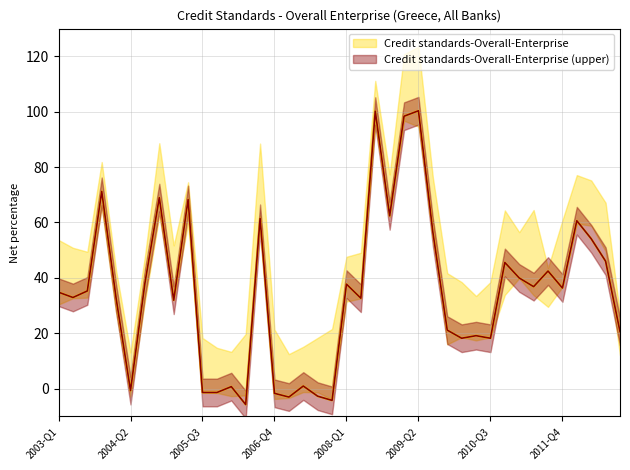

Reading left to right, extract all data points from this chart.

Credit standards-Overall-Enterprise: 2003-Q1=34.8	2003-Q2=32.9	2003-Q3=35.3	2003-Q4=71.2	2004-Q1=32.6	2004-Q2=-0.7	2004-Q3=38.1	2004-Q4=69.0	2005-Q1=31.9	2005-Q2=68.3	2005-Q3=-1.4	2005-Q4=-1.4	2006-Q1=0.7	2006-Q2=-5.7	2006-Q3=61.5	2006-Q4=-1.7	2007-Q1=-3.0	2007-Q2=0.9	2007-Q3=-2.7	2007-Q4=-4.2	2008-Q1=37.7	2008-Q2=32.7	2008-Q3=100.2	2008-Q4=62.4	2009-Q1=98.4	2009-Q2=100.3	2009-Q3=56.5	2009-Q4=21.1	2010-Q1=18.2	2010-Q2=19.1	2010-Q3=18.2	2010-Q4=45.6	2011-Q1=40.0	2011-Q2=36.8	2011-Q3=42.5	2011-Q4=36.3	2012-Q1=60.6	2012-Q2=54.1	2012-Q3=46.0	2012-Q4=20.6
Credit standards-Overall-Enterprise (upper): 2003-Q1=34.8	2003-Q2=32.9	2003-Q3=35.3	2003-Q4=71.2	2004-Q1=32.6	2004-Q2=-0.7	2004-Q3=38.1	2004-Q4=69.0	2005-Q1=31.9	2005-Q2=68.3	2005-Q3=-1.4	2005-Q4=-1.4	2006-Q1=0.7	2006-Q2=-5.7	2006-Q3=61.5	2006-Q4=-1.7	2007-Q1=-3.0	2007-Q2=0.9	2007-Q3=-2.7	2007-Q4=-4.2	2008-Q1=37.7	2008-Q2=32.7	2008-Q3=100.2	2008-Q4=62.4	2009-Q1=98.4	2009-Q2=100.3	2009-Q3=56.5	2009-Q4=21.1	2010-Q1=18.2	2010-Q2=19.1	2010-Q3=18.2	2010-Q4=45.6	2011-Q1=40.0	2011-Q2=36.8	2011-Q3=42.5	2011-Q4=36.3	2012-Q1=60.6	2012-Q2=54.1	2012-Q3=46.0	2012-Q4=20.6